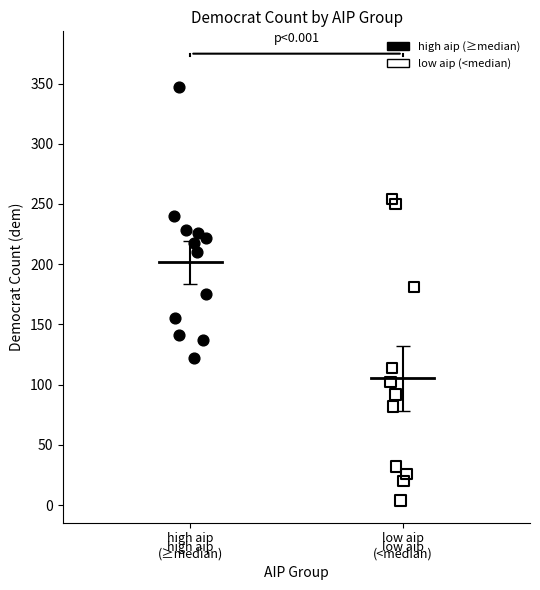

Which series has the widest spread of Y values?

low aip (<median)